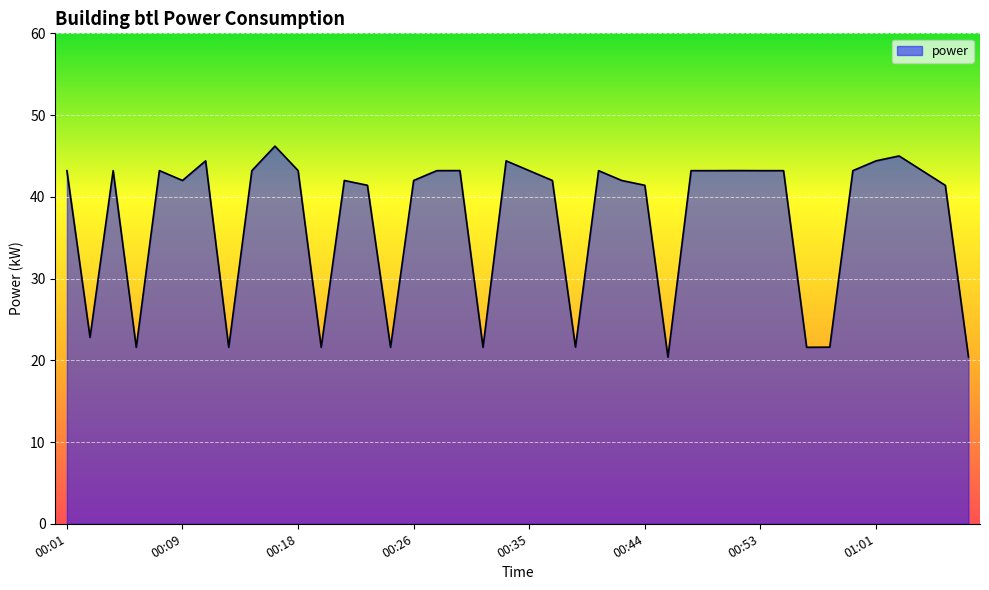

What is the maximum value shown in the chart?

46.2